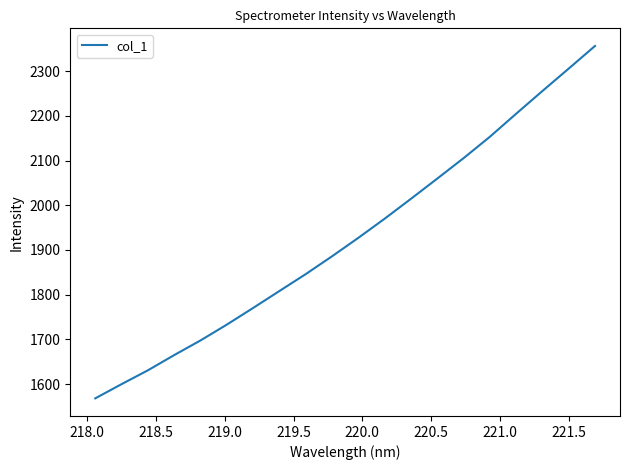

What is the difference between the maximum and minimum values?

788.4